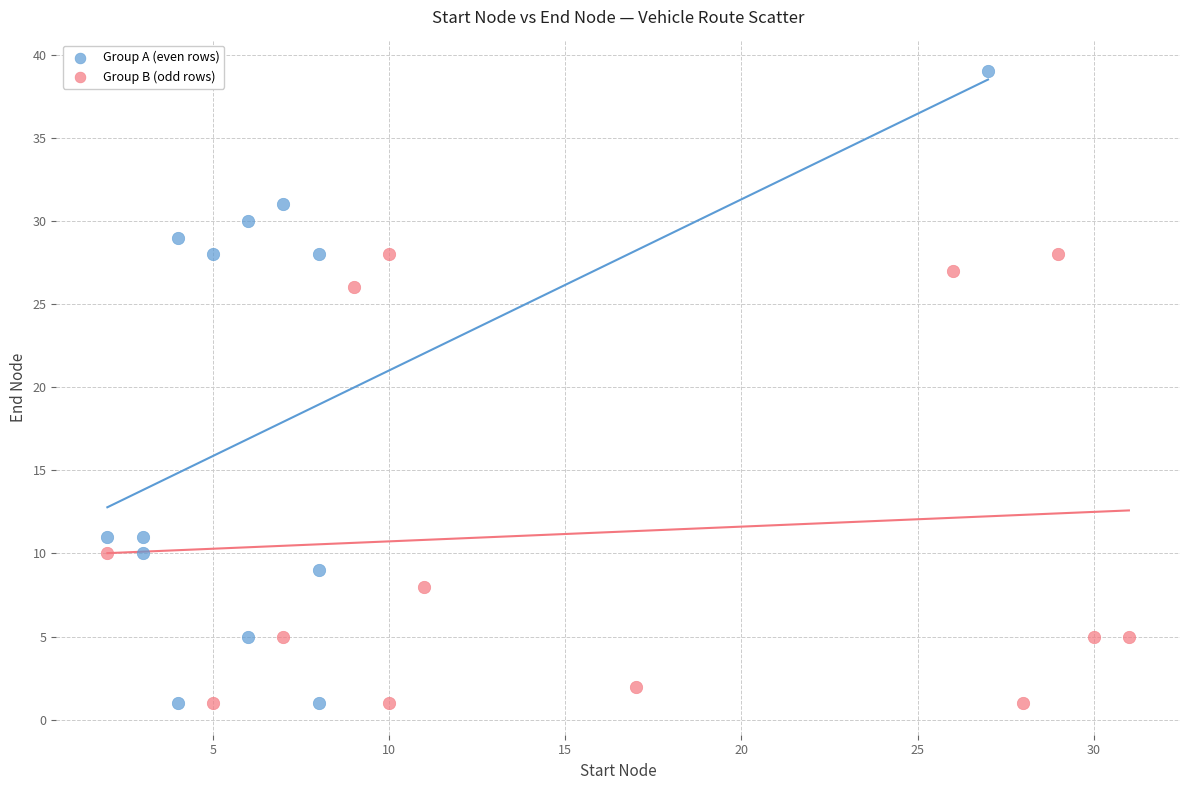

Which series has the widest spread of Y values?

Group A (even rows)